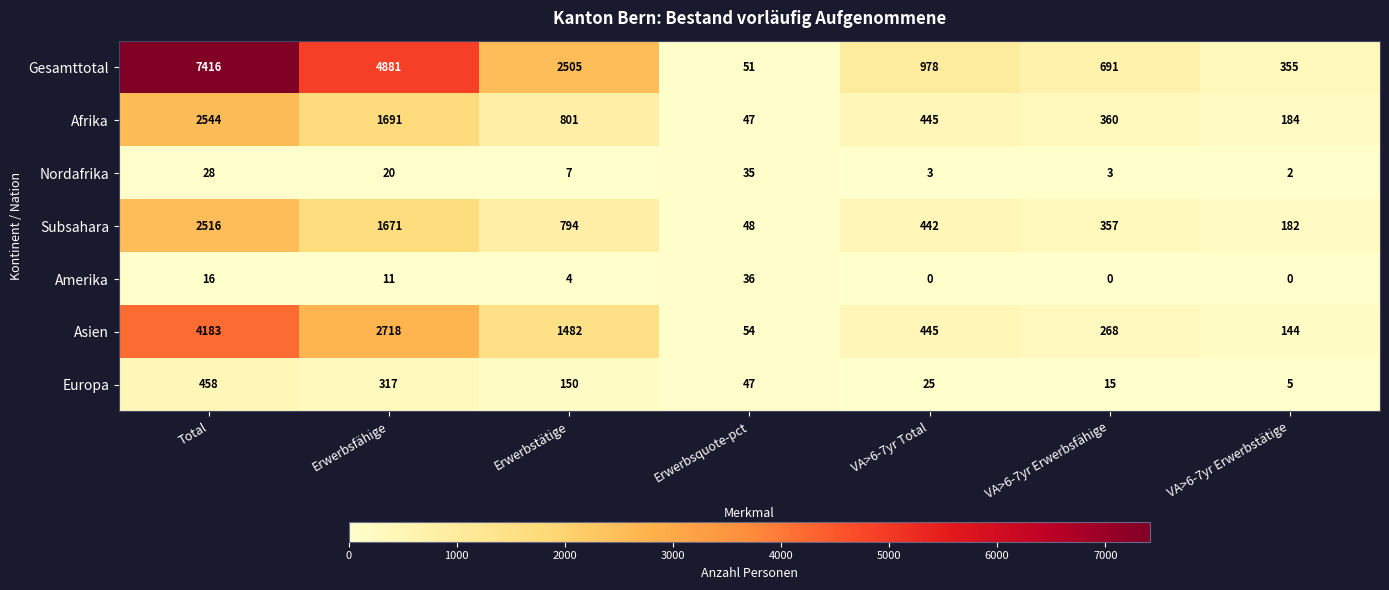

What is the difference between the highest and lowest values at Erwerbstätige?

2501